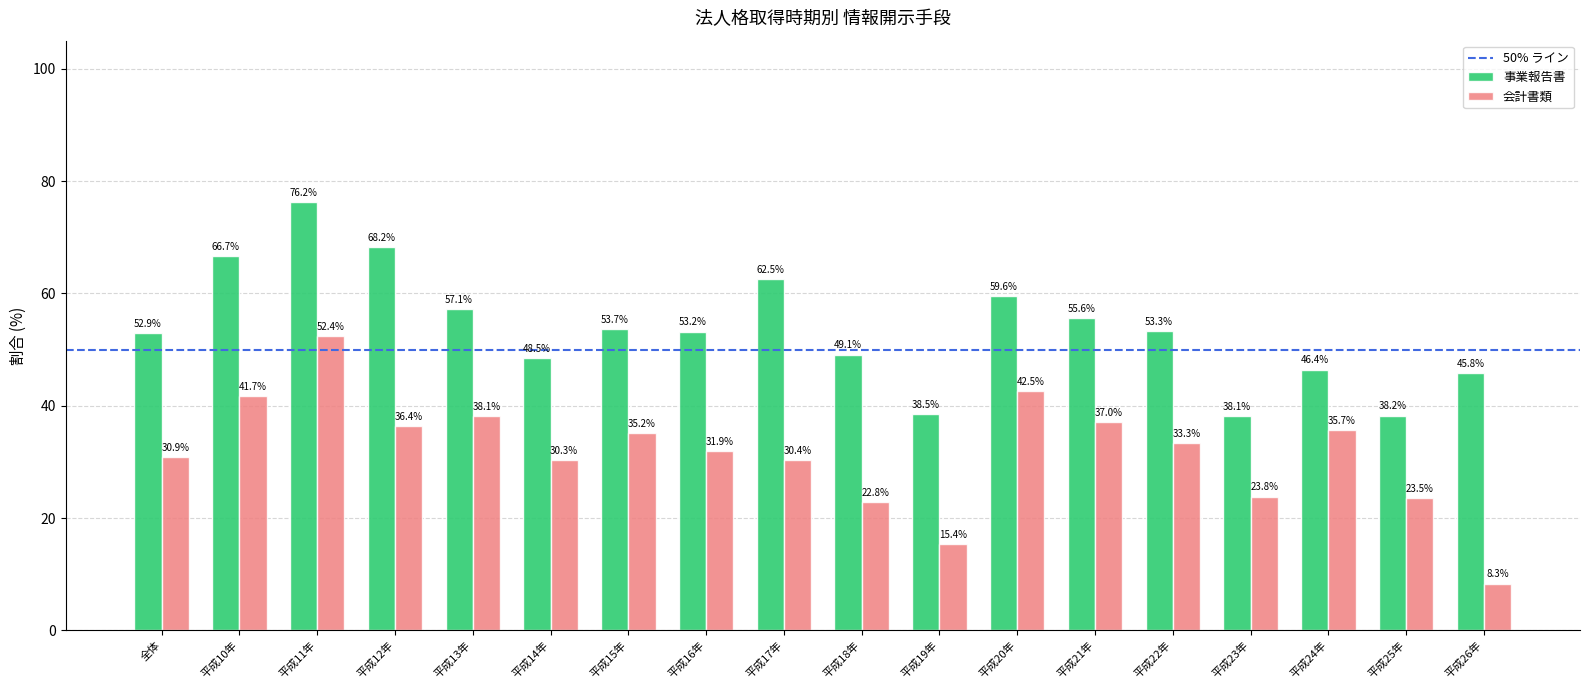

Where does the 会計書類 series first go above 33?

平成10年